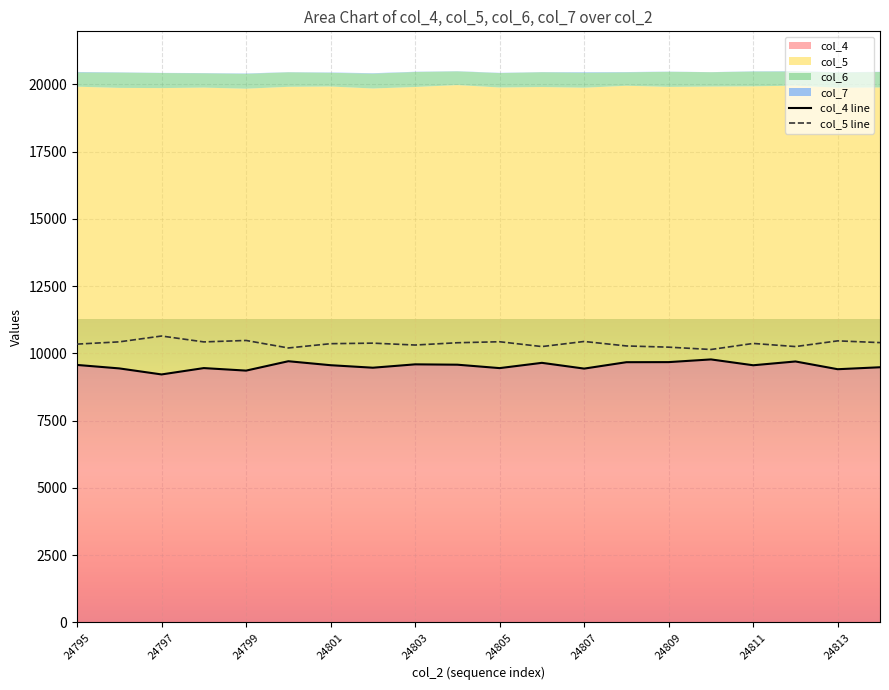

Does the chart display data point markers on the line(s)?

No